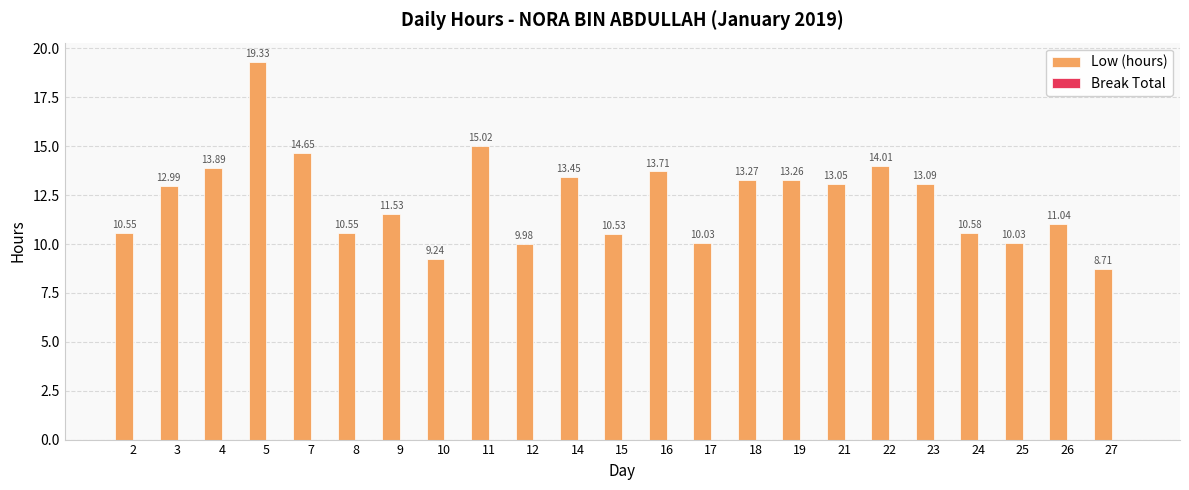

How many bars are there in total?

23